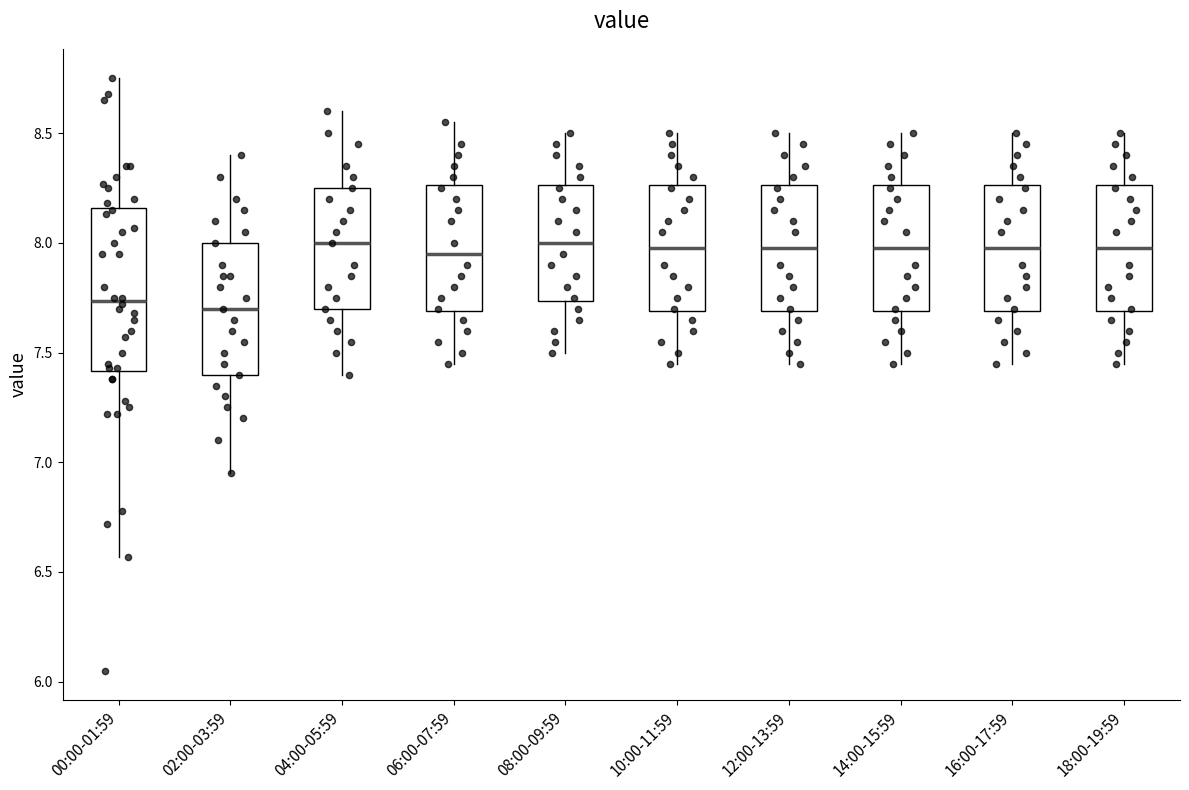

Comparing the boxes themselves (not the whiskers), which one is the tallest?

00:00-01:59